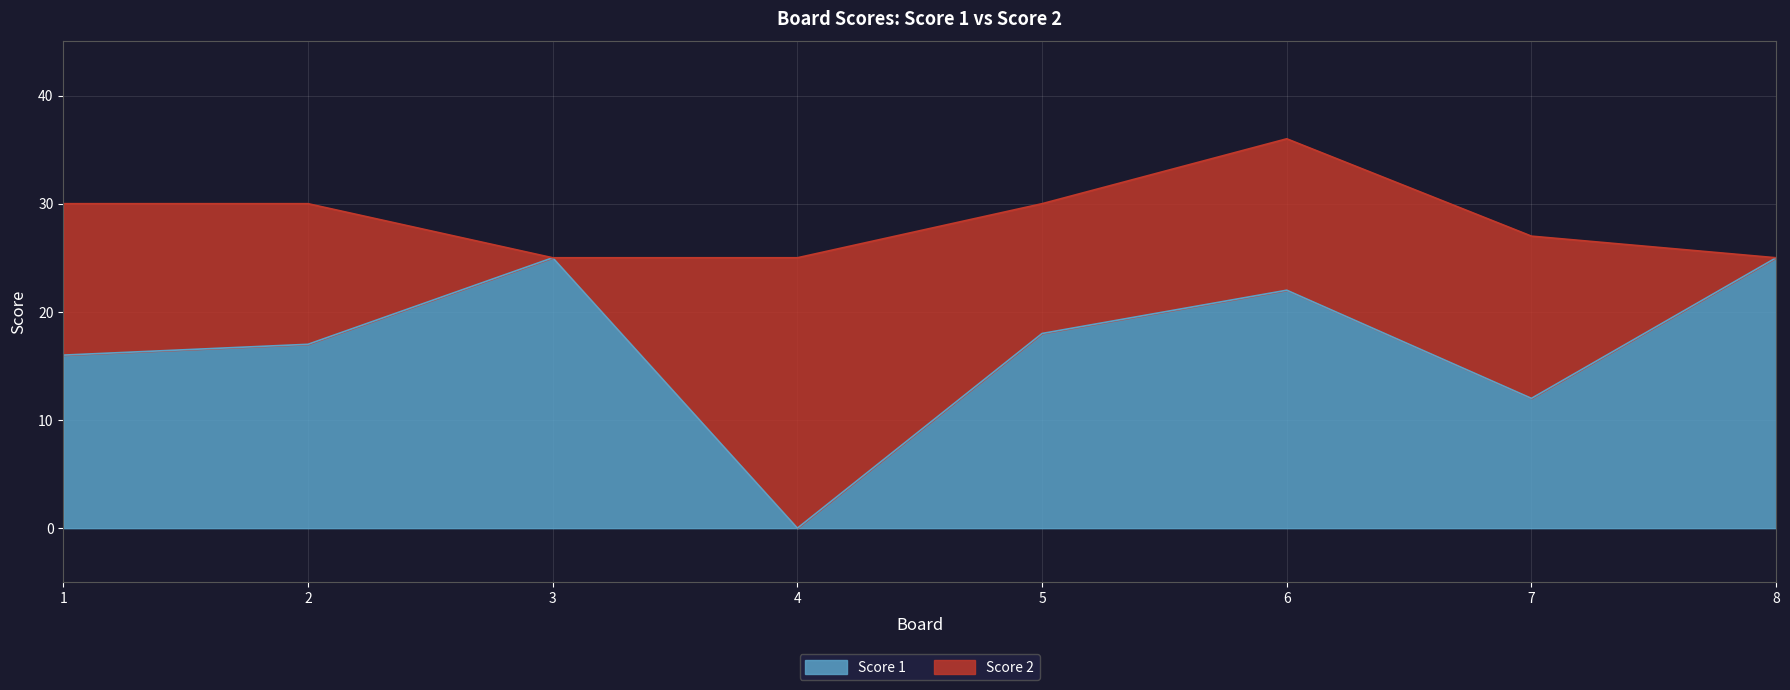

How many data points does each series have?

8